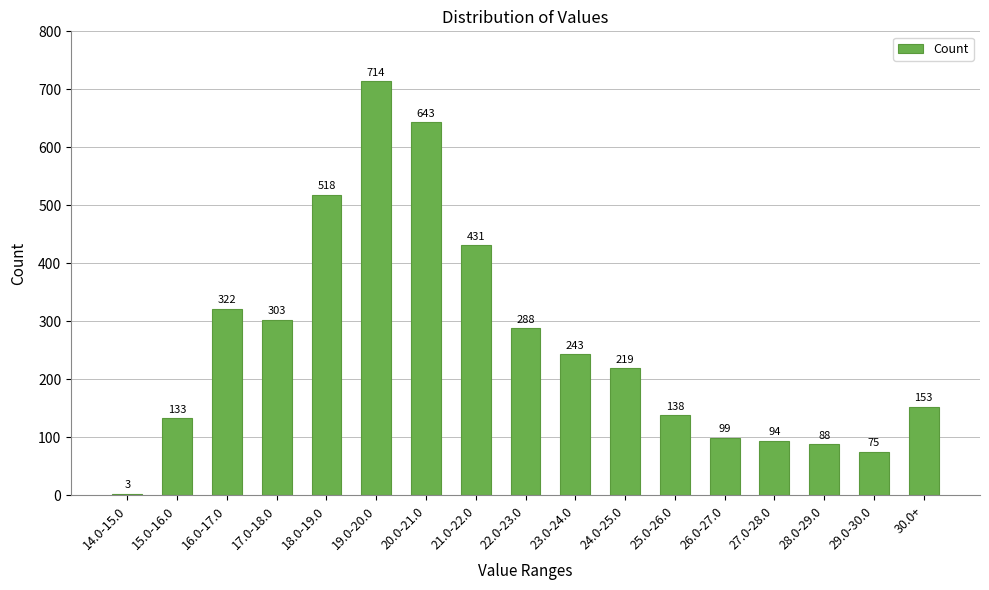

Reading left to right, list all the values displayed in this chart.

14.0-15.0=3	15.0-16.0=133	16.0-17.0=322	17.0-18.0=303	18.0-19.0=518	19.0-20.0=714	20.0-21.0=643	21.0-22.0=431	22.0-23.0=288	23.0-24.0=243	24.0-25.0=219	25.0-26.0=138	26.0-27.0=99	27.0-28.0=94	28.0-29.0=88	29.0-30.0=75	30.0+=153